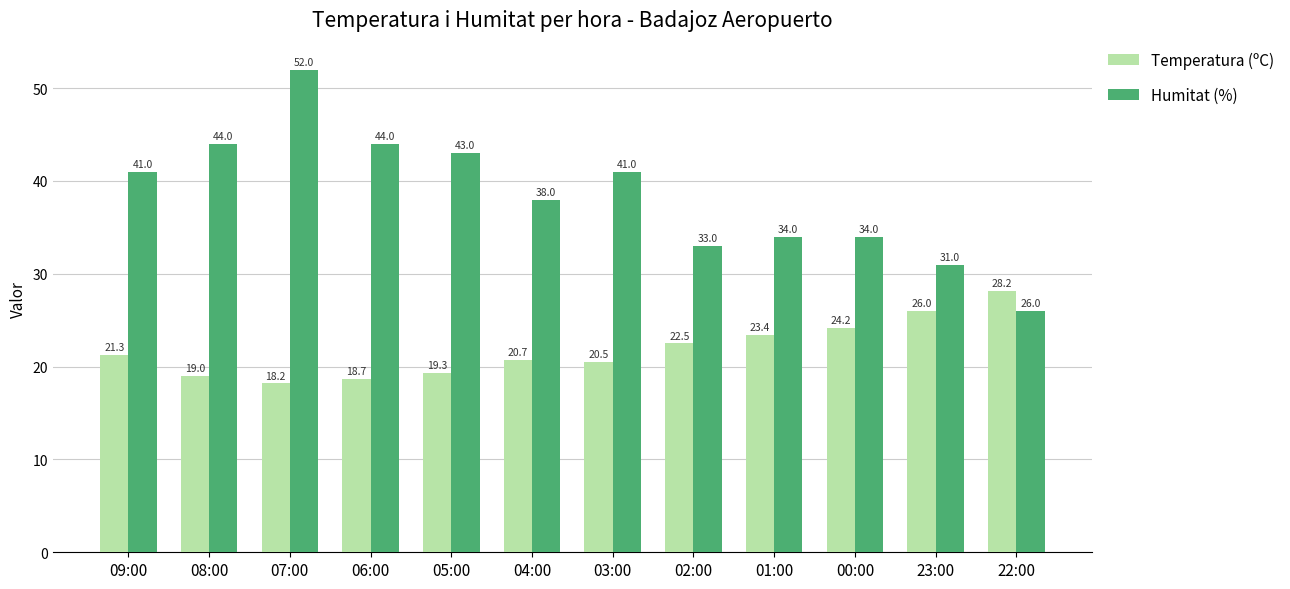

Which series changed the most between 07:00 and 02:00?

Humitat (%)